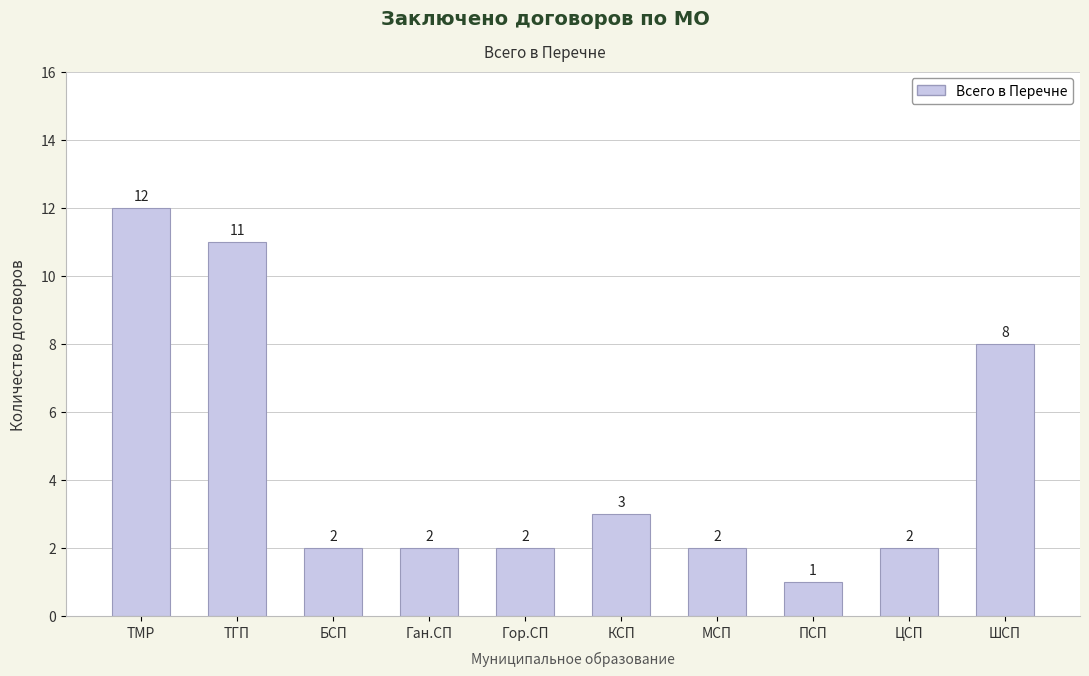

The chart shows a value of 12 at ТМР. True or false?

True